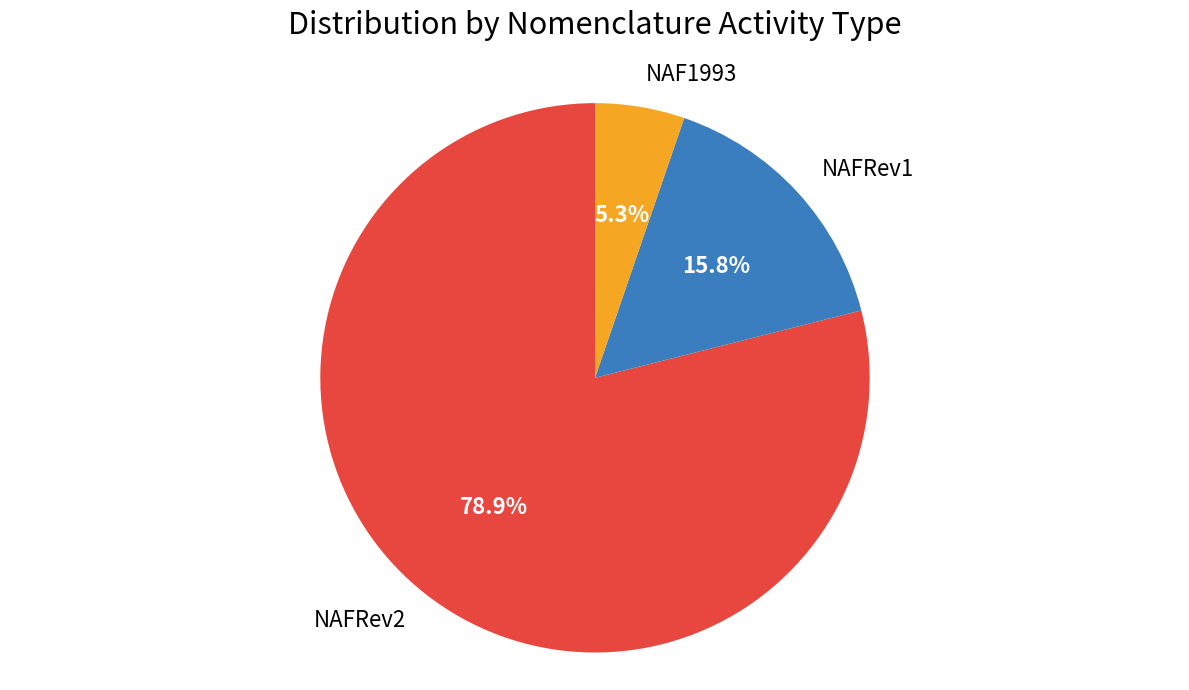

What is the smallest slice in the pie chart?

NAF1993